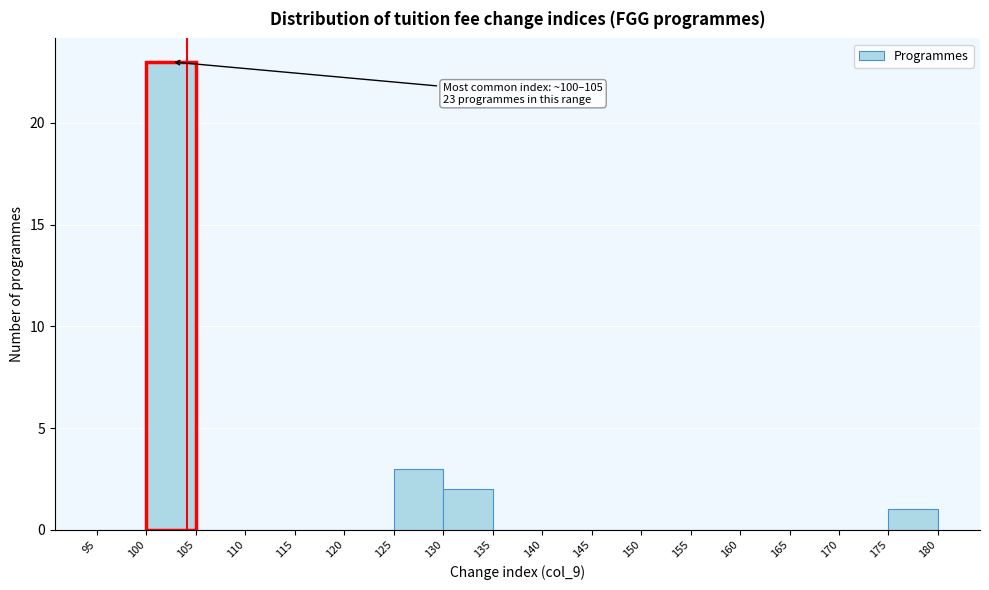

Which range on the x-axis has the tallest bar?

100 to 105